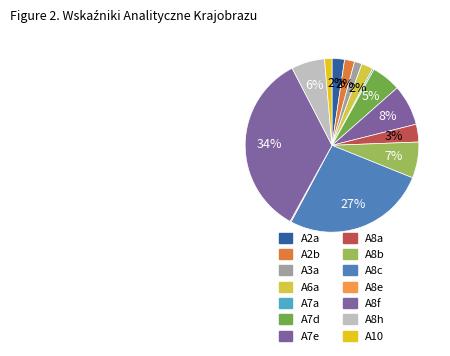

To the nearest percent, what percentage of the pie is A8b?

7%